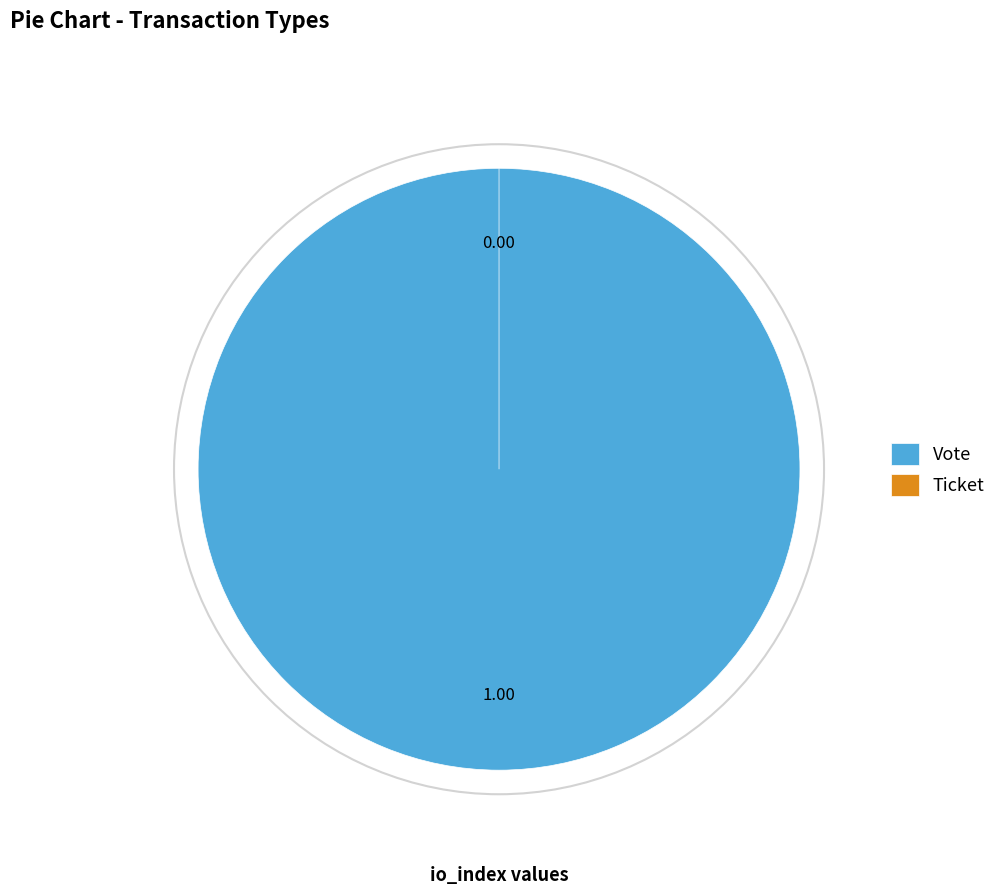

How many segments does this pie chart have?

2